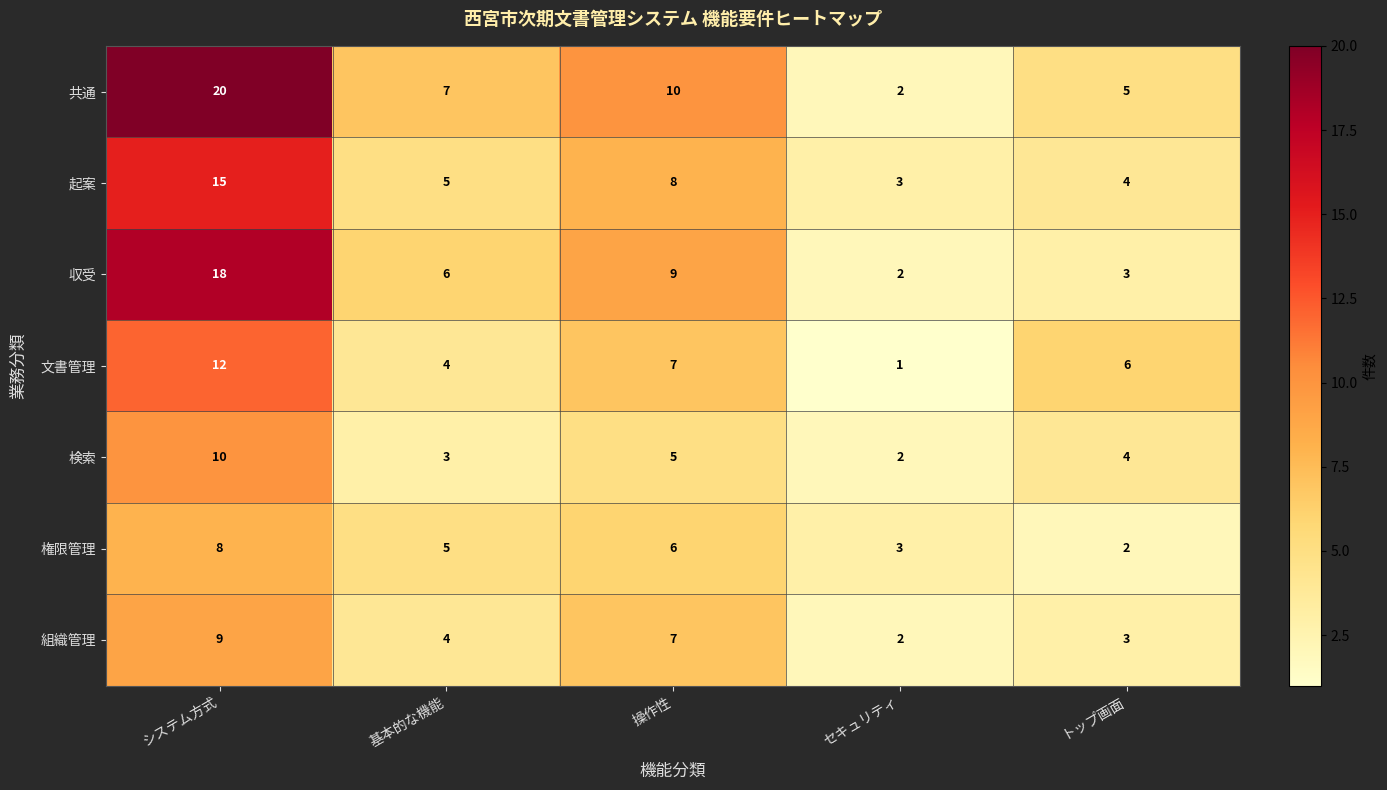

Is it true that 共通 equals 7 at 基本的な機能?

True